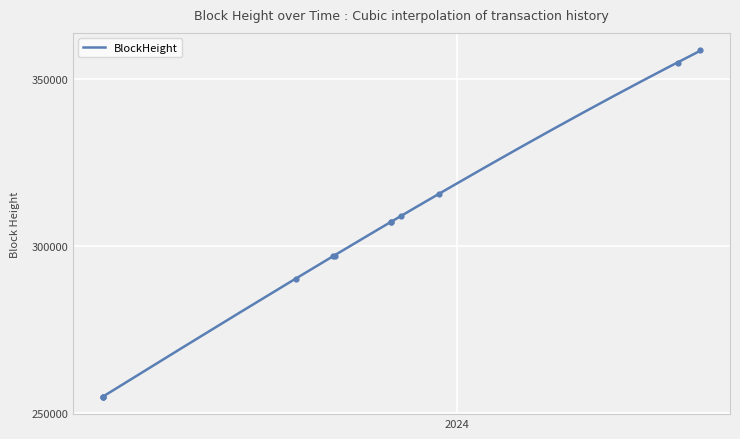

Which has a higher value, 2023-05-26 or 2023-09-23?

2023-09-23